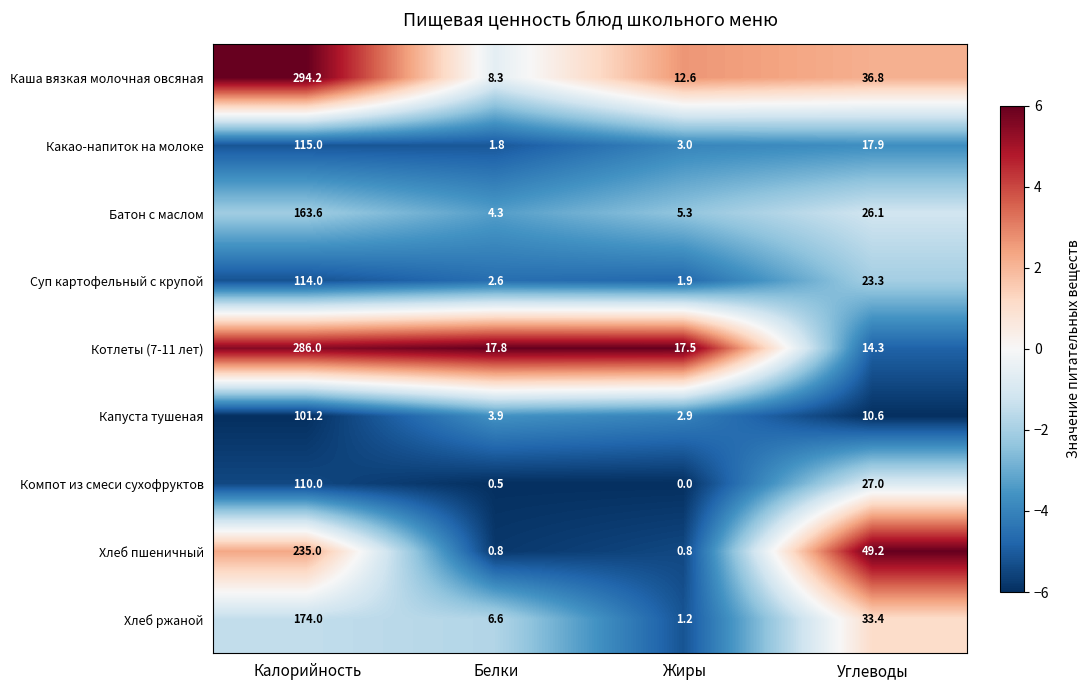

Between Калорийность and Жиры, which series saw the biggest shift?

Каша вязкая молочная овсяная